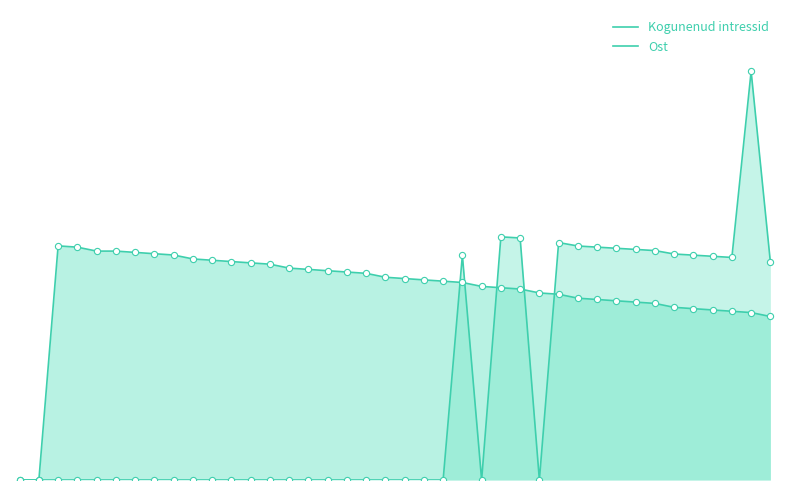

Which series has the largest total across all categories?

Kogunenud intressid